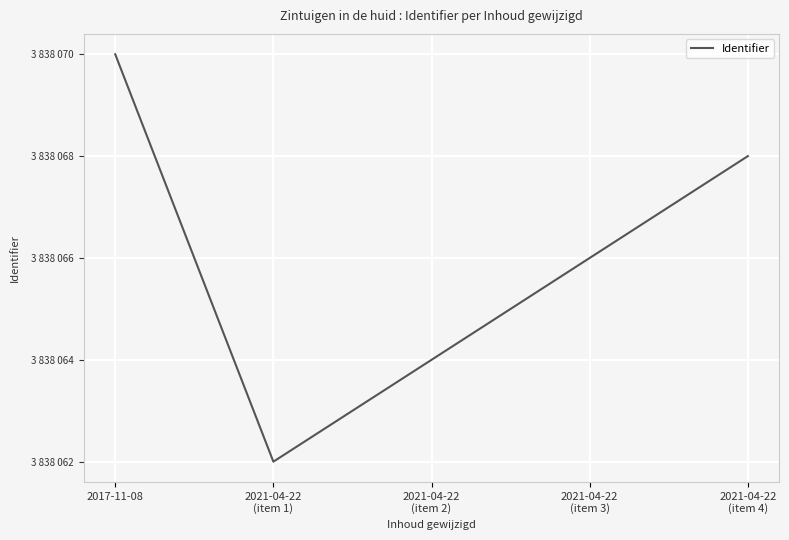

Does the chart have visible grid lines?

Yes